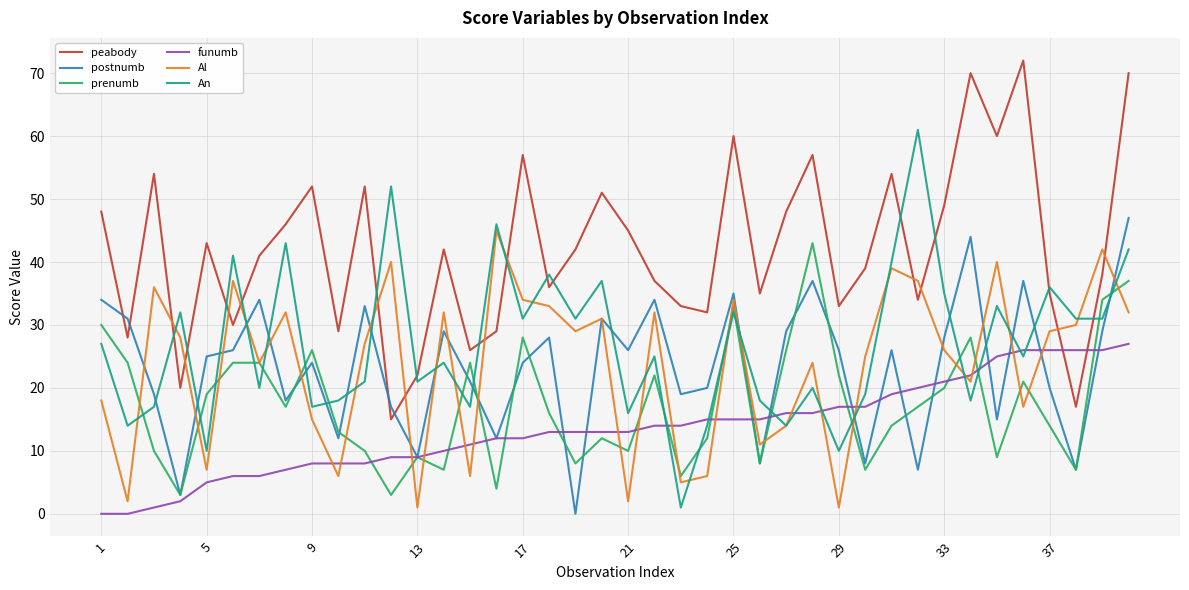

What is the difference between the maximum and minimum values in the prenumb series?

40